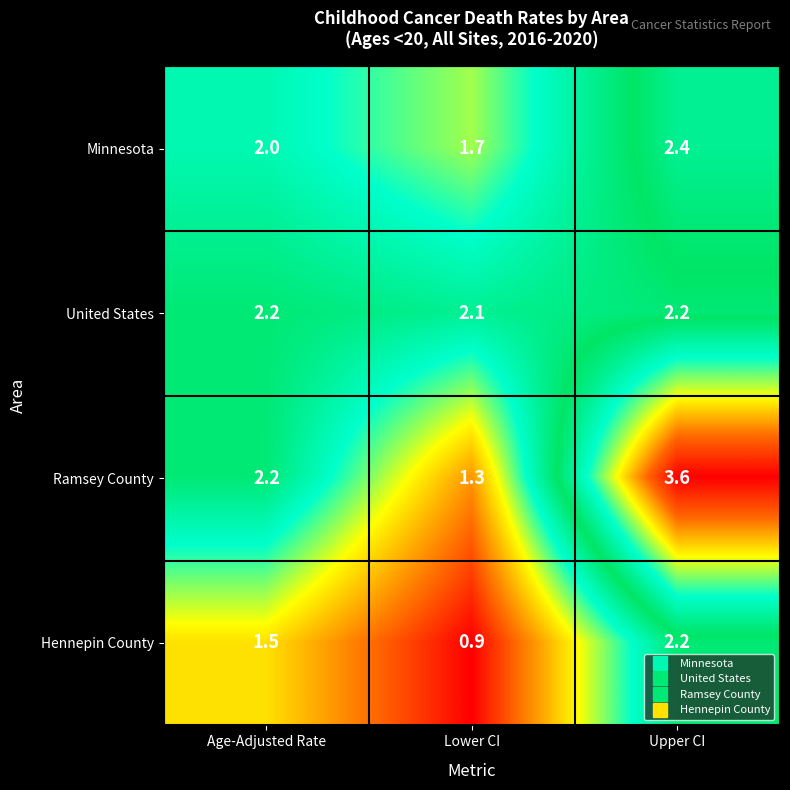

At which category is the sum across all series the highest?

Upper CI